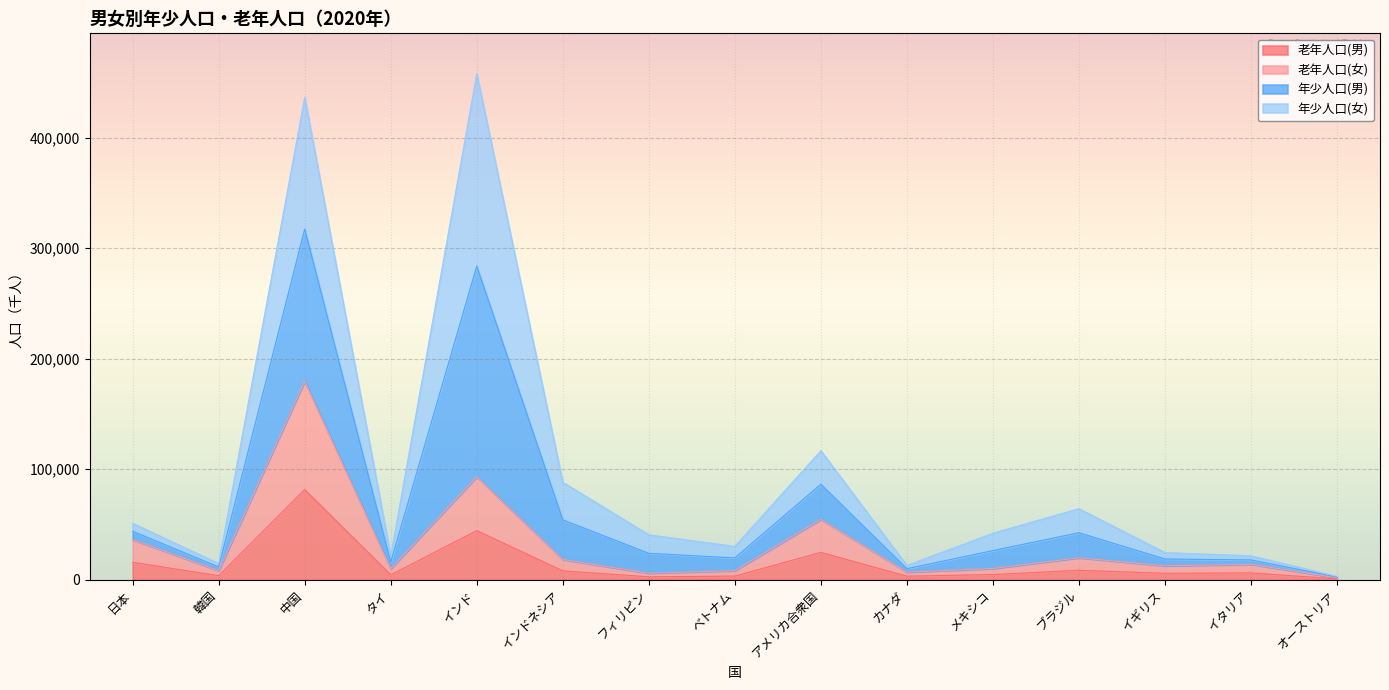

Which series changed the most between タイ and カナダ?

年少人口(男)